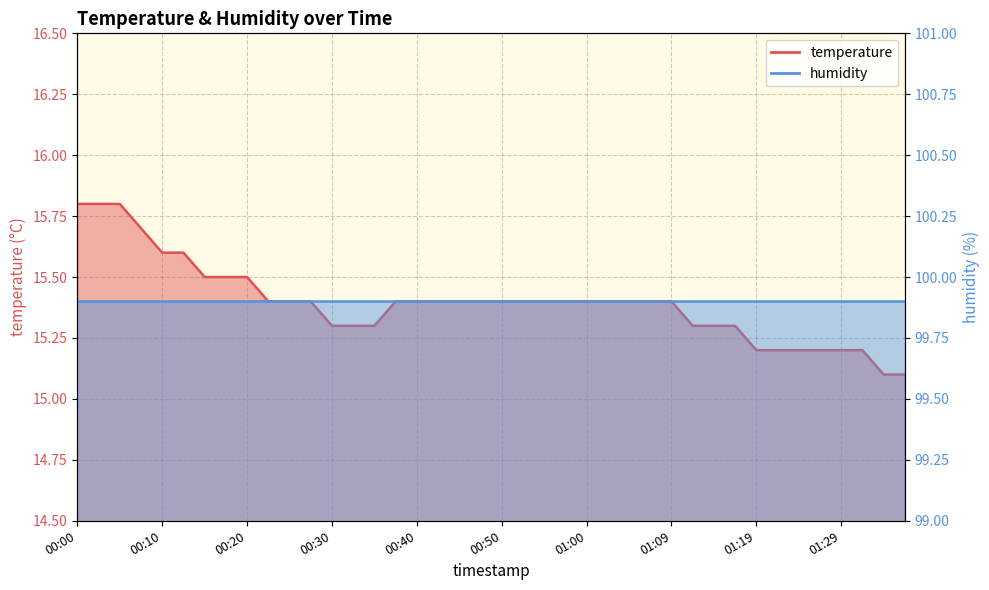

Reading right to left, list all the values displayed in this chart.

15.1	15.1	15.2	15.2	15.2	15.2	15.2	15.2	15.3	15.3	15.3	15.4	15.4	15.4	15.4	15.4	15.4	15.4	15.4	15.4	15.4	15.4	15.4	15.4	15.4	15.3	15.3	15.3	15.4	15.4	15.4	15.5	15.5	15.5	15.6	15.6	15.7	15.8	15.8	15.8